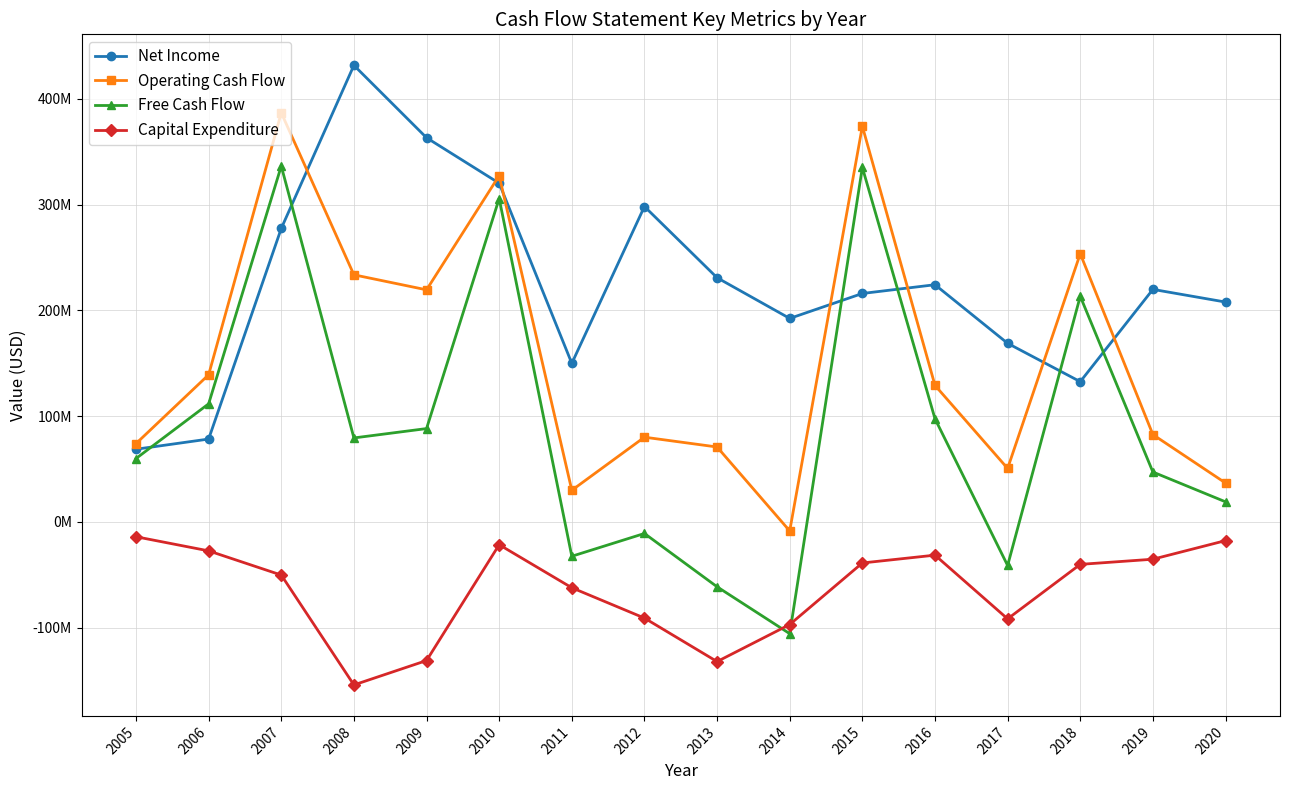

Rank the categories by Operating Cash Flow value from lowest to highest.

2014, 2011, 2020, 2017, 2013, 2005, 2012, 2019, 2016, 2006, 2009, 2008, 2018, 2010, 2015, 2007